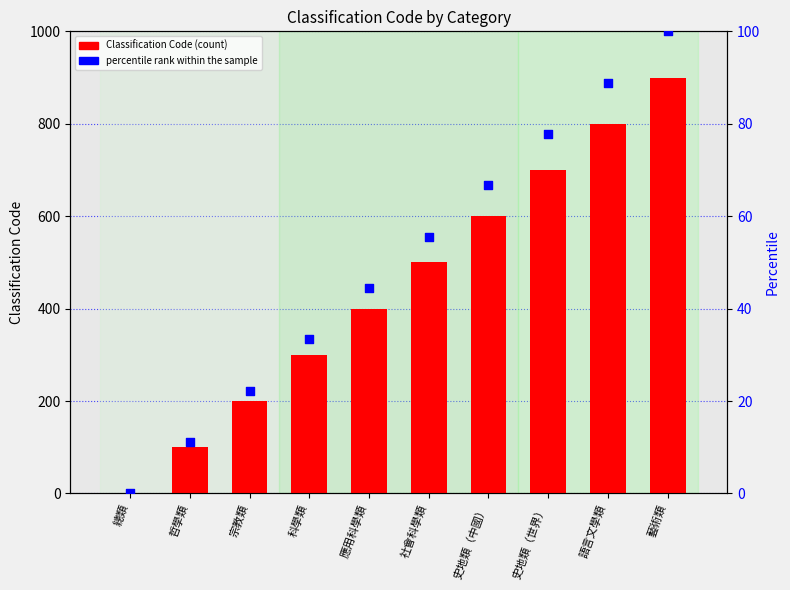

Which series reaches the maximum Y coordinate?

Classification Code